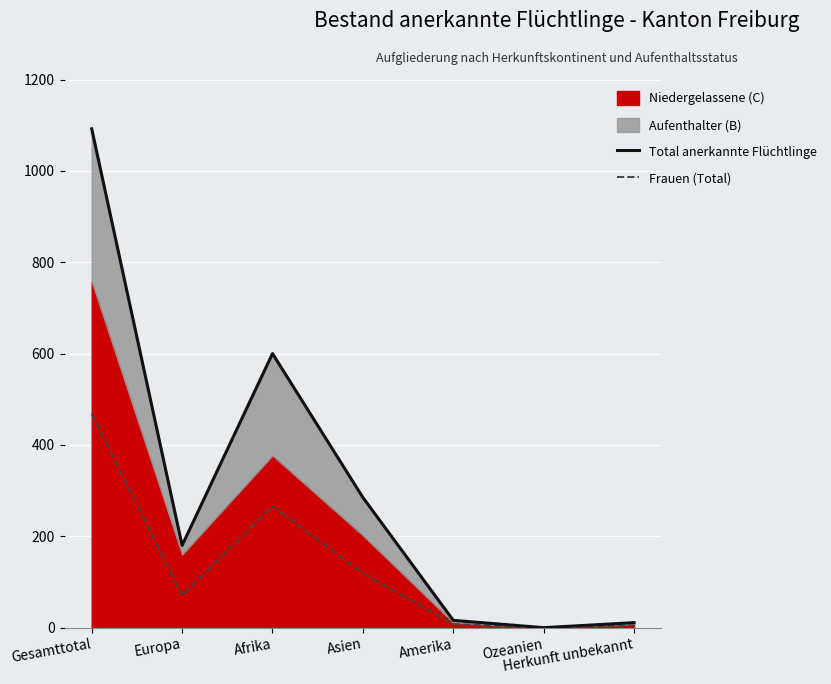

Which label corresponds to the smallest value in the chart?

Ozeanien